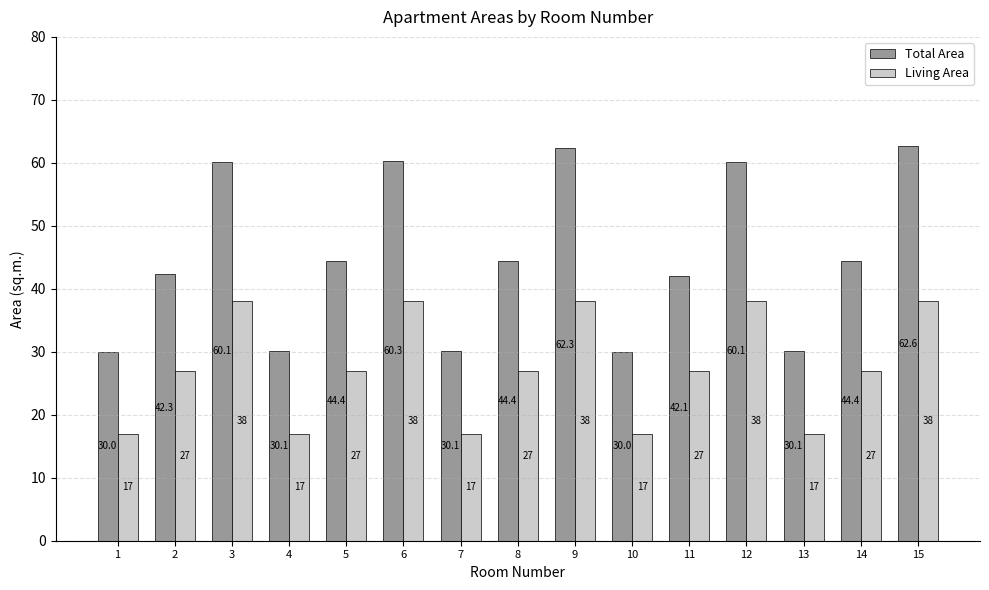

True or false: Total Area has a value of 87.7 at 12.

False